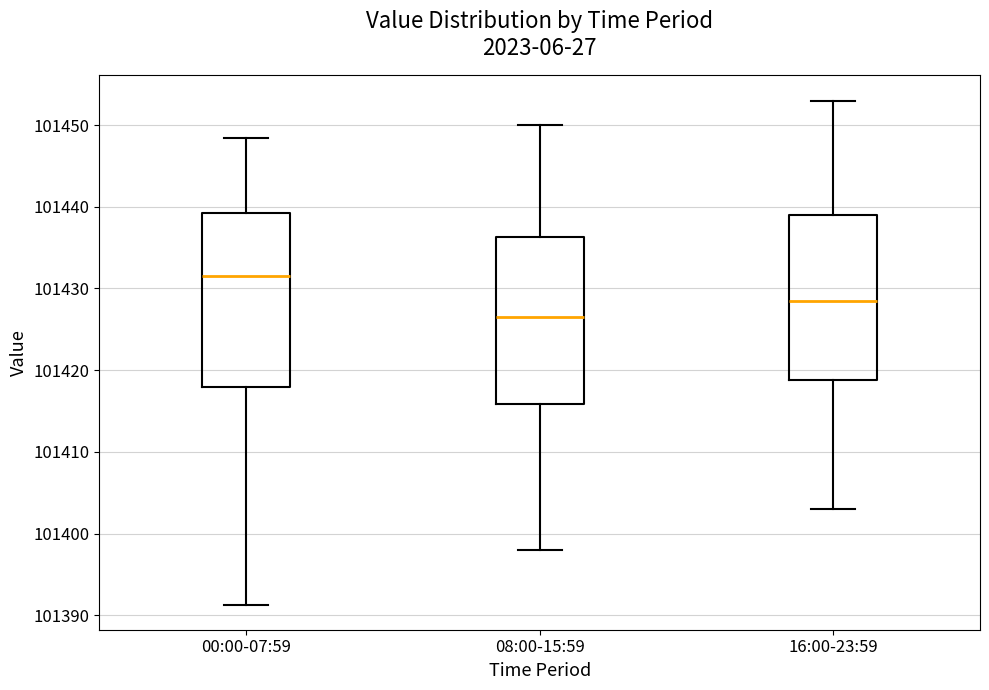

Which box has the lowest median line?

08:00-15:59